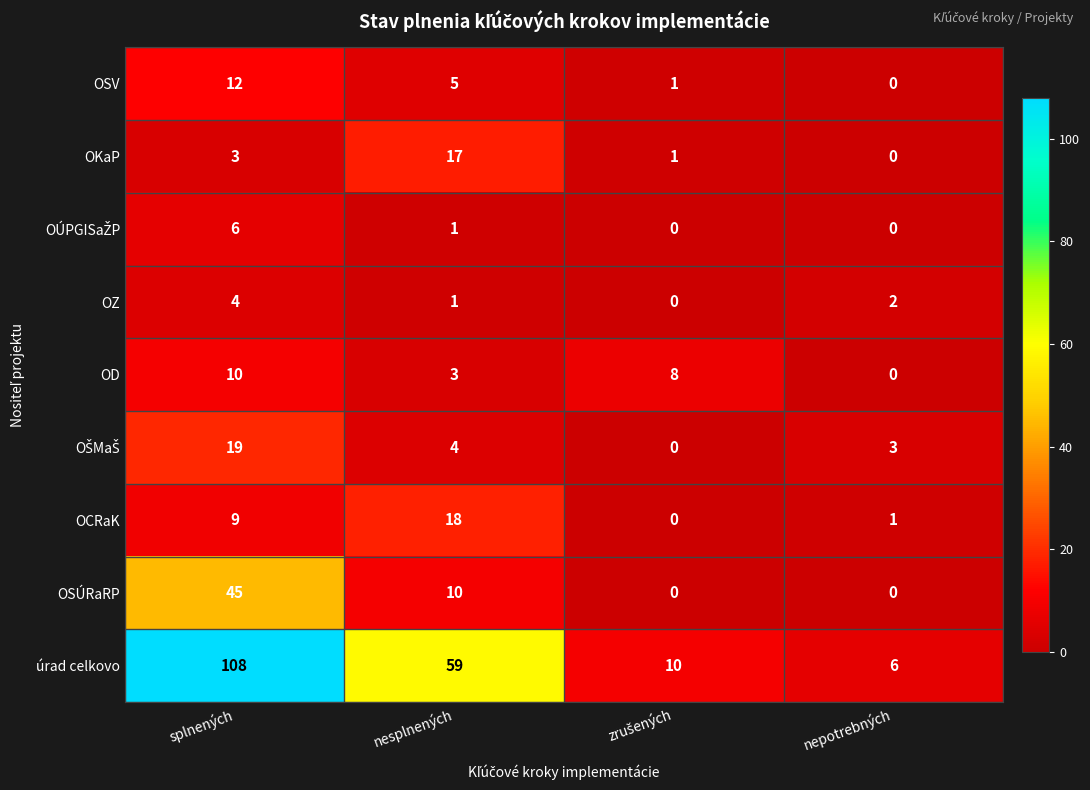

What is the greatest value displayed?

108